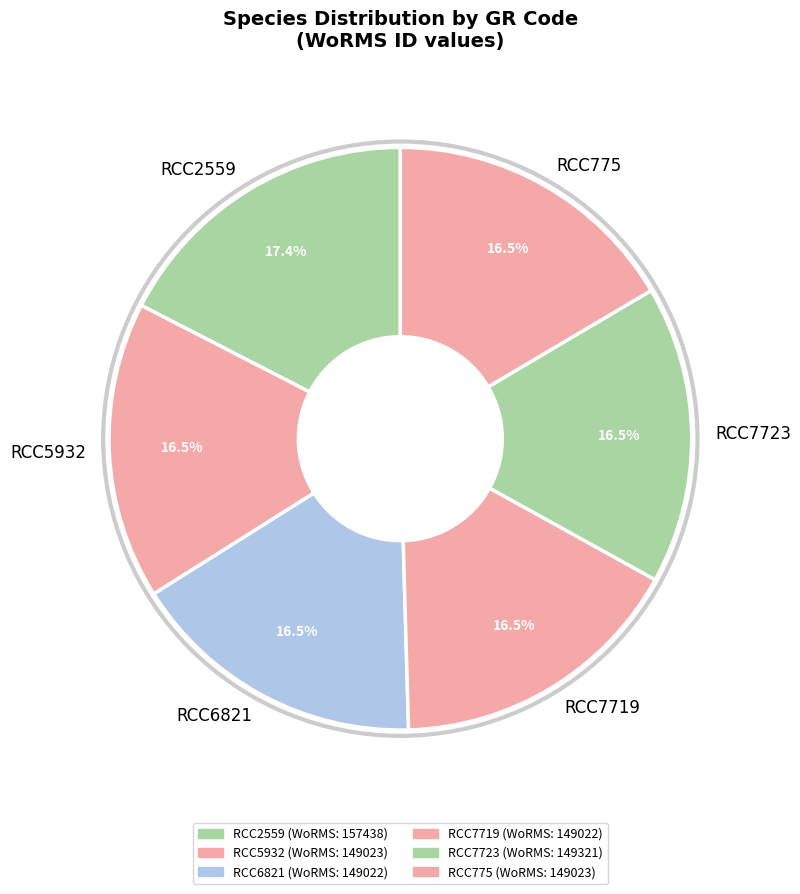

How much of the chart is everything except RCC775?

83.5%